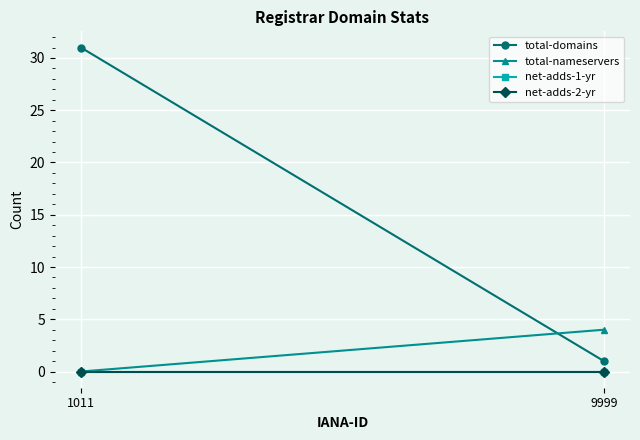

What are all the series names shown in the legend?

total-domains, total-nameservers, net-adds-1-yr, net-adds-2-yr